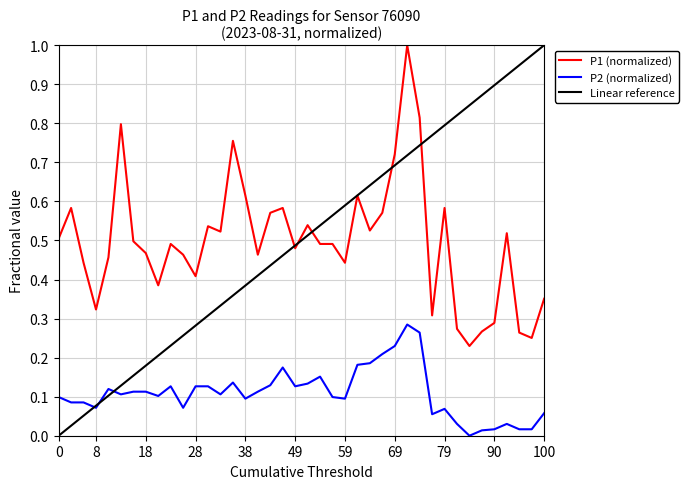

True or false: P1 (normalized) and P2 (normalized) cross at least once.

False